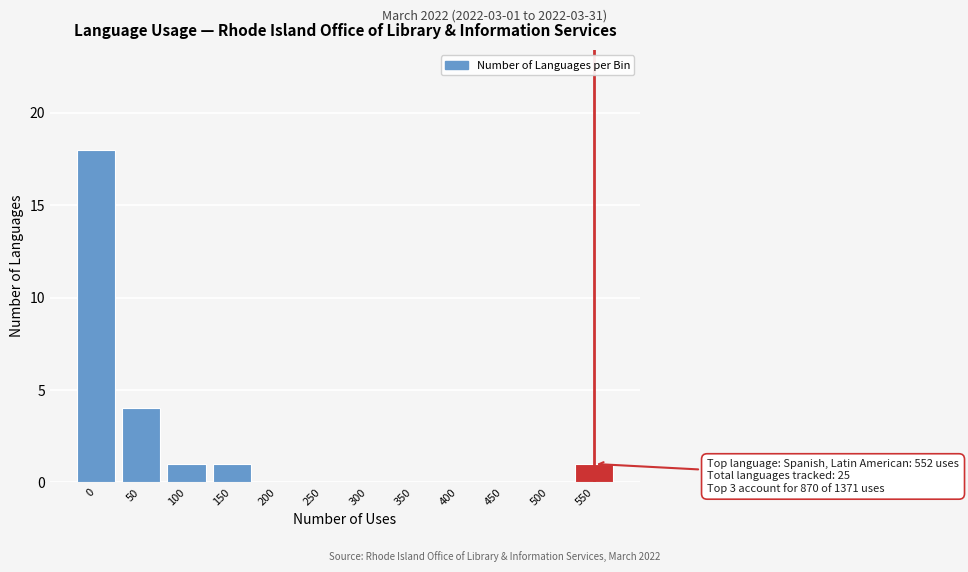

Is it true that the value at 100 is 1?

True